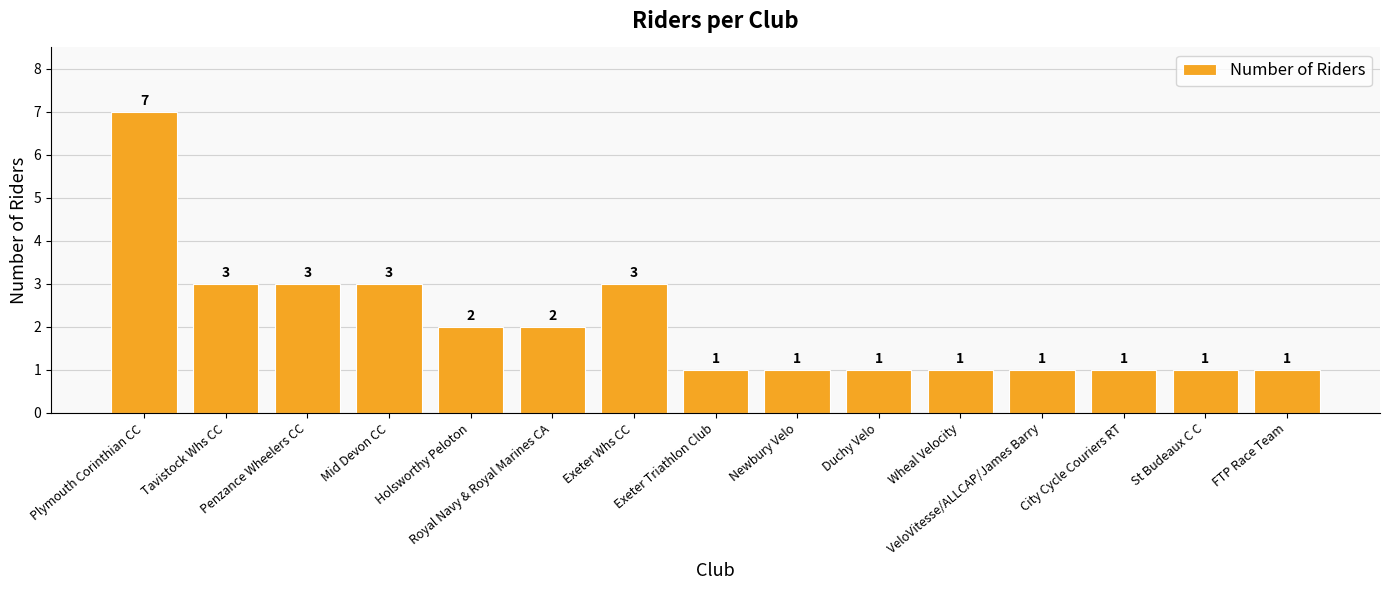

What is the value of the 7th bar from the left?

3